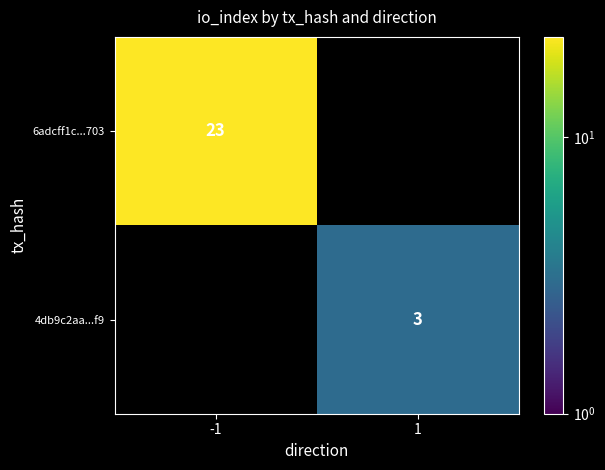

What is the greatest value displayed?

23